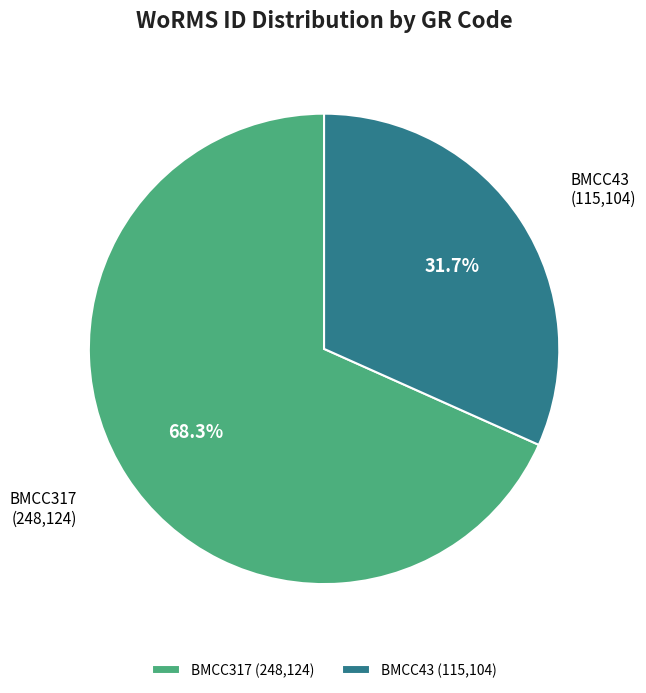

What percentage is the BMCC317 slice, to the nearest percent?

68%